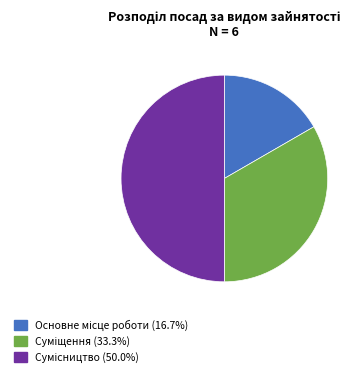

Is there any slice that represents more than half of the pie?

No